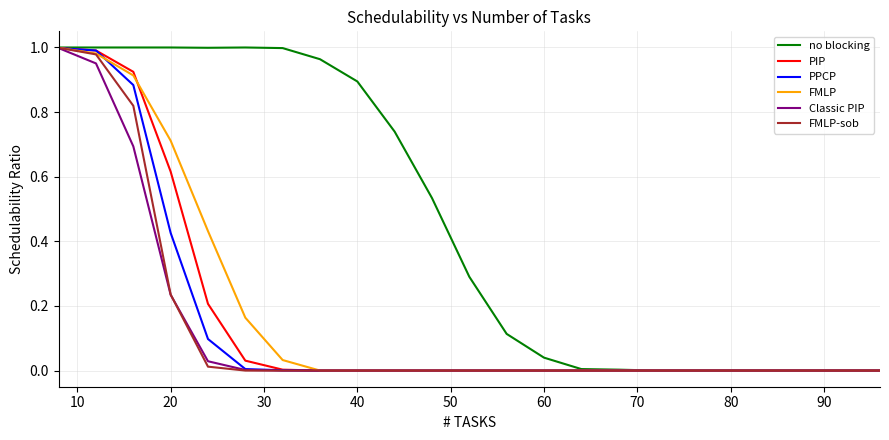

What are all the series names shown in the legend?

no blocking, PIP, PPCP, FMLP, Classic PIP, FMLP-sob